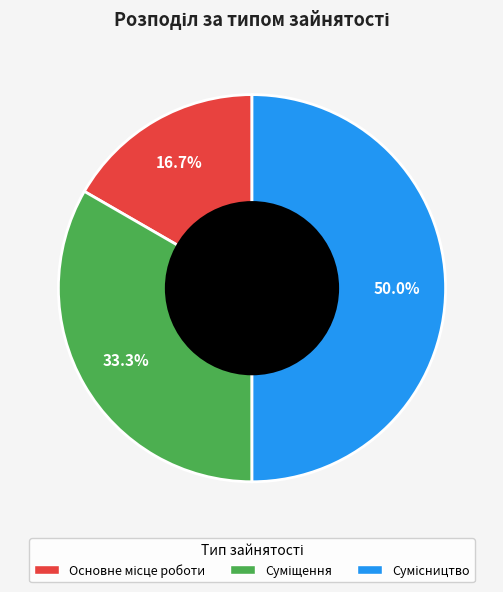

Rank the categories by value from lowest to highest.

Основне місце роботи, Суміщення, Сумісництво